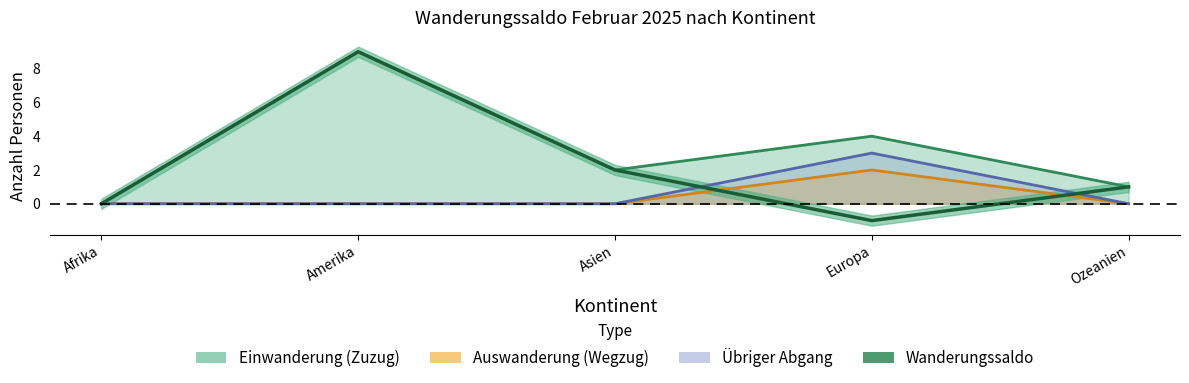

How many lines are shown in the chart?

4